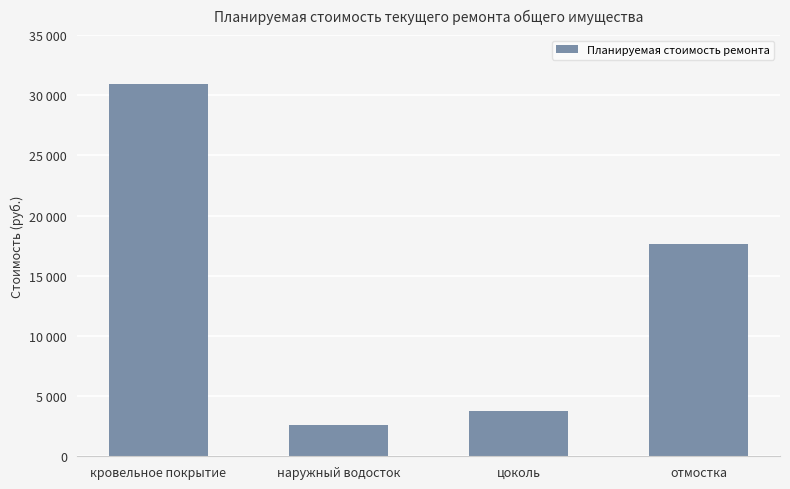

The chart shows a value of 17632.1 at отмостка. True or false?

True